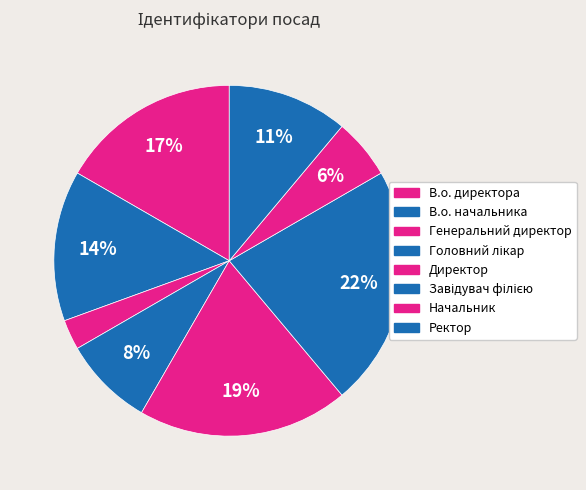

Do В.о. начальника and Завідувач філією together represent more than half of the pie?

No